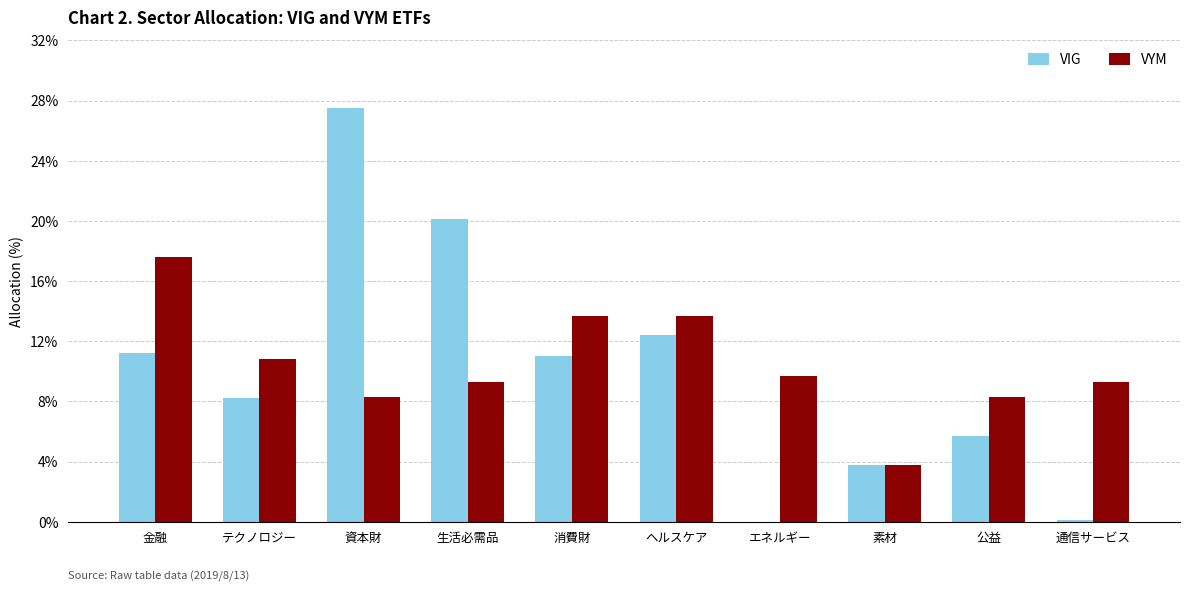

What is the total value across all series at ヘルスケア?

26.1